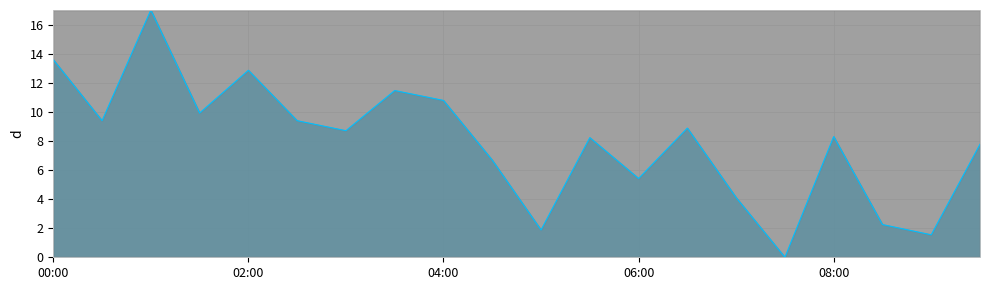

At which category does the data reach its first local peak?

01:00